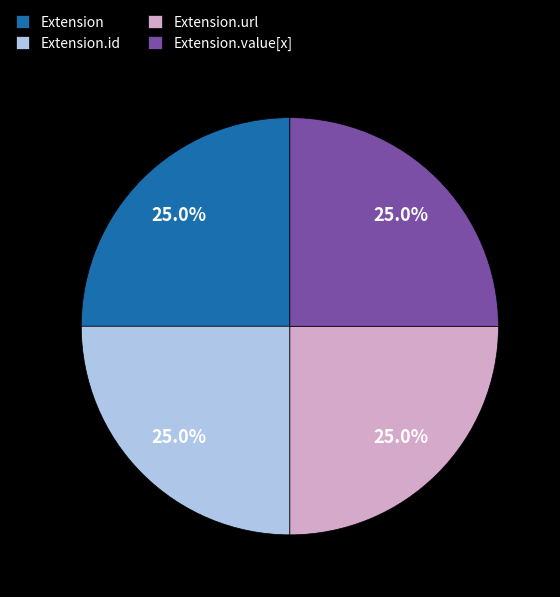

What percentage is NOT represented by Extension?

75.0%